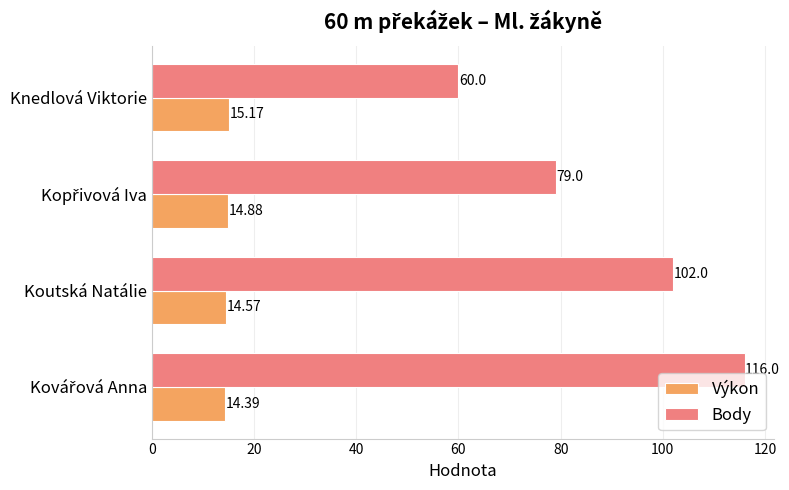

What is the smallest value displayed?

14.4